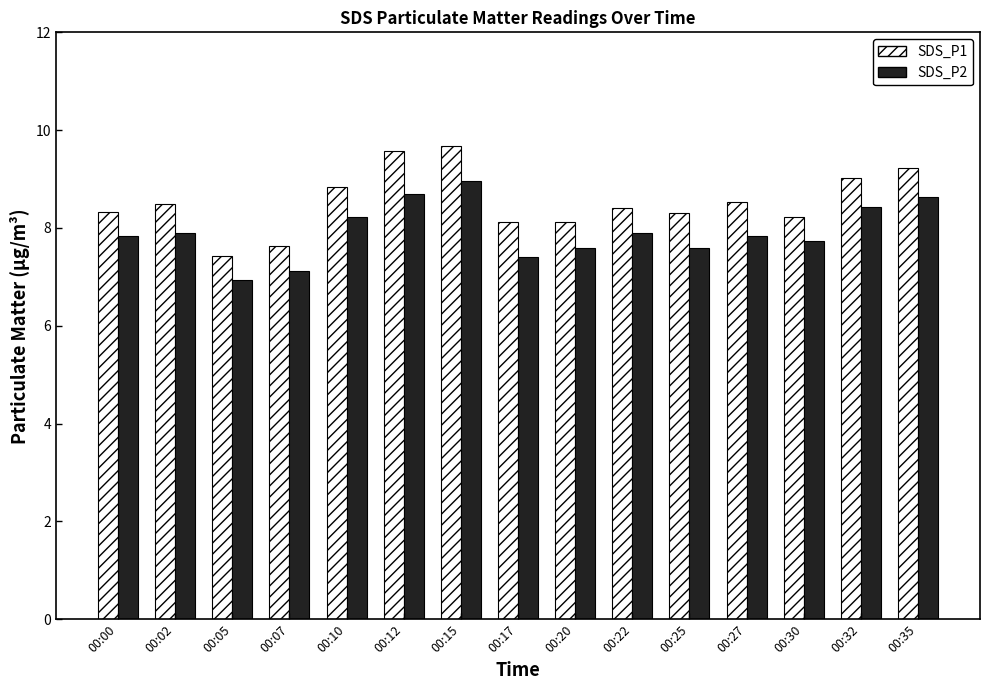

What are all the series names shown in the legend?

SDS_P1, SDS_P2